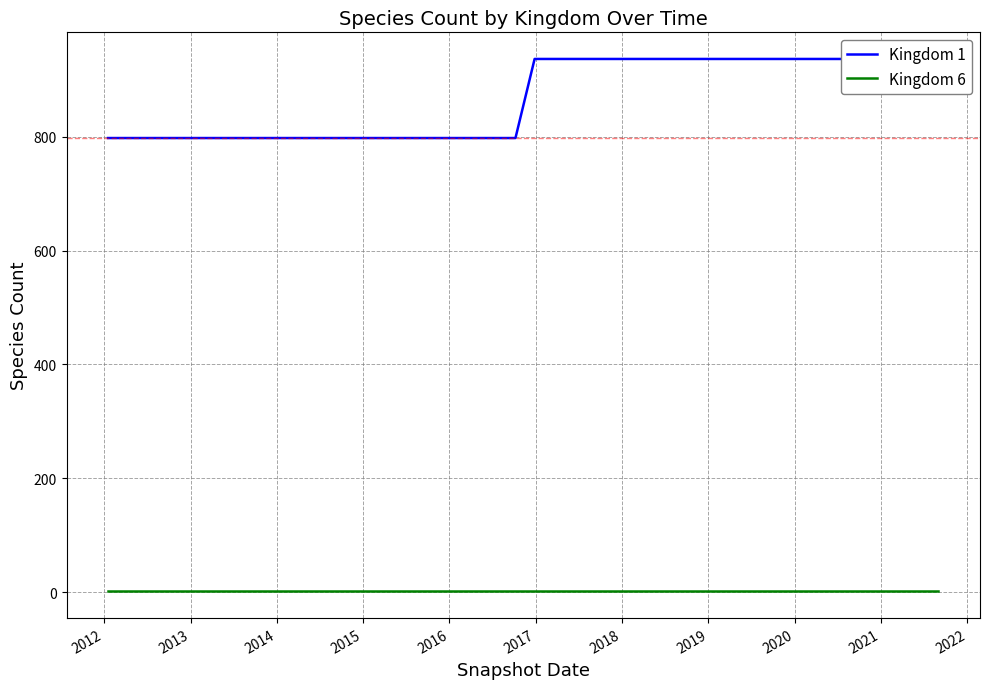

Reading right to left, what are all the values shown in this chart?

Kingdom 1: 937	937	937	937	937	937	937	937	937	937	937	937	937	937	937	937	937	937	937	937	798	798	798	798	798	798	798	798	798	798	798	798	798	798	798	798	798	798	798	798
Kingdom 6: 1	1	1	1	1	1	1	1	1	1	1	1	1	1	1	1	1	1	1	1	1	1	1	1	1	1	1	1	1	1	1	1	1	1	1	1	1	1	1	1